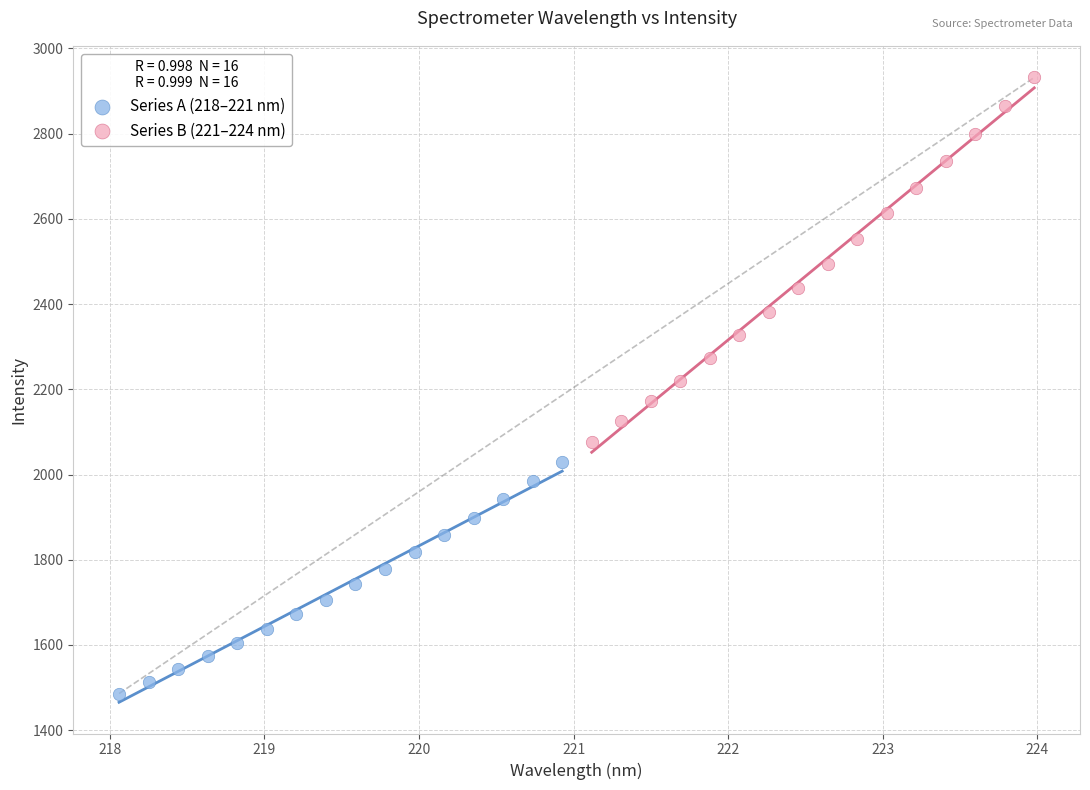

What are all the series names shown in the legend?

Series A (218–221 nm), Series B (221–224 nm)